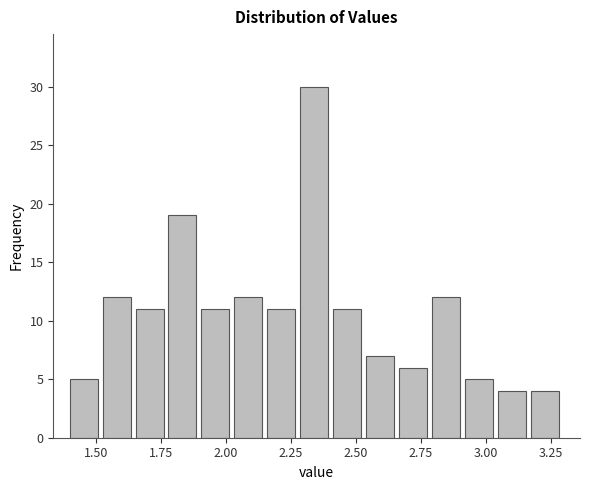

Around what value on the x-axis is the tallest bar? Give the approximate position of its centre, as read against the axis.

2.35